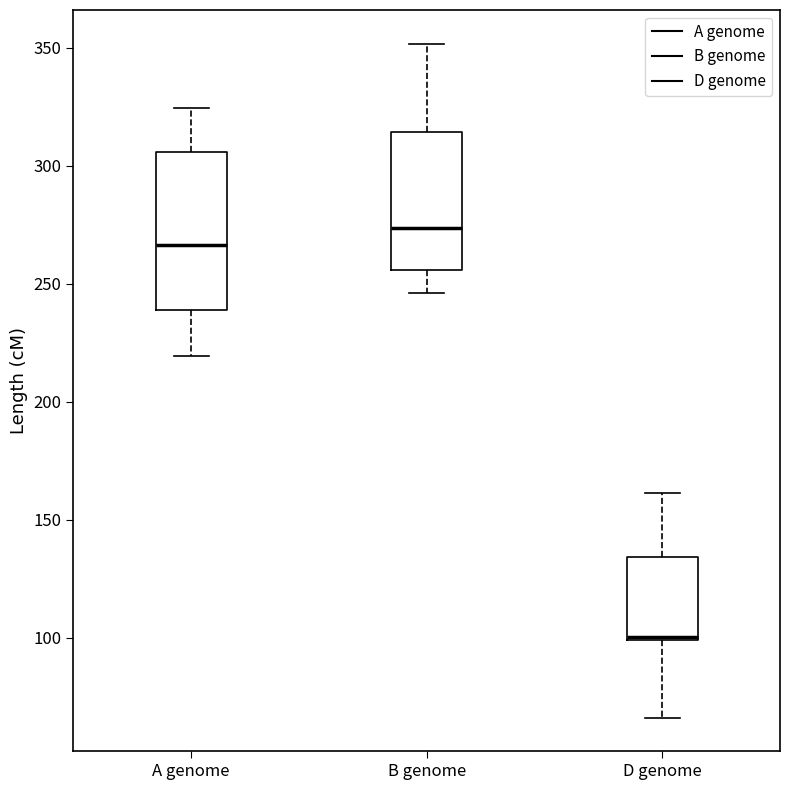

Reading left to right, transcribe this box plot: for each box, give where its median line is, the range the box spans, and where its two whiskers end, as read against the y-axis. The values are not printed on the chart, so give them approximately, as read against the axis.

A genome: median 265, box 240 to 305, whiskers 220 to 325
B genome: median 275, box 255 to 315, whiskers 245 to 350
D genome: median 100, box 100 to 135, whiskers 65 to 160